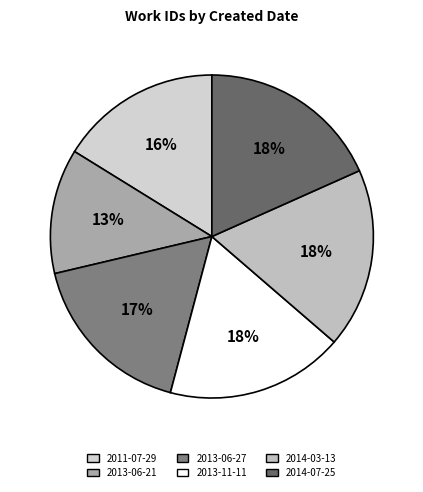

Count the number of slices in the pie.

6